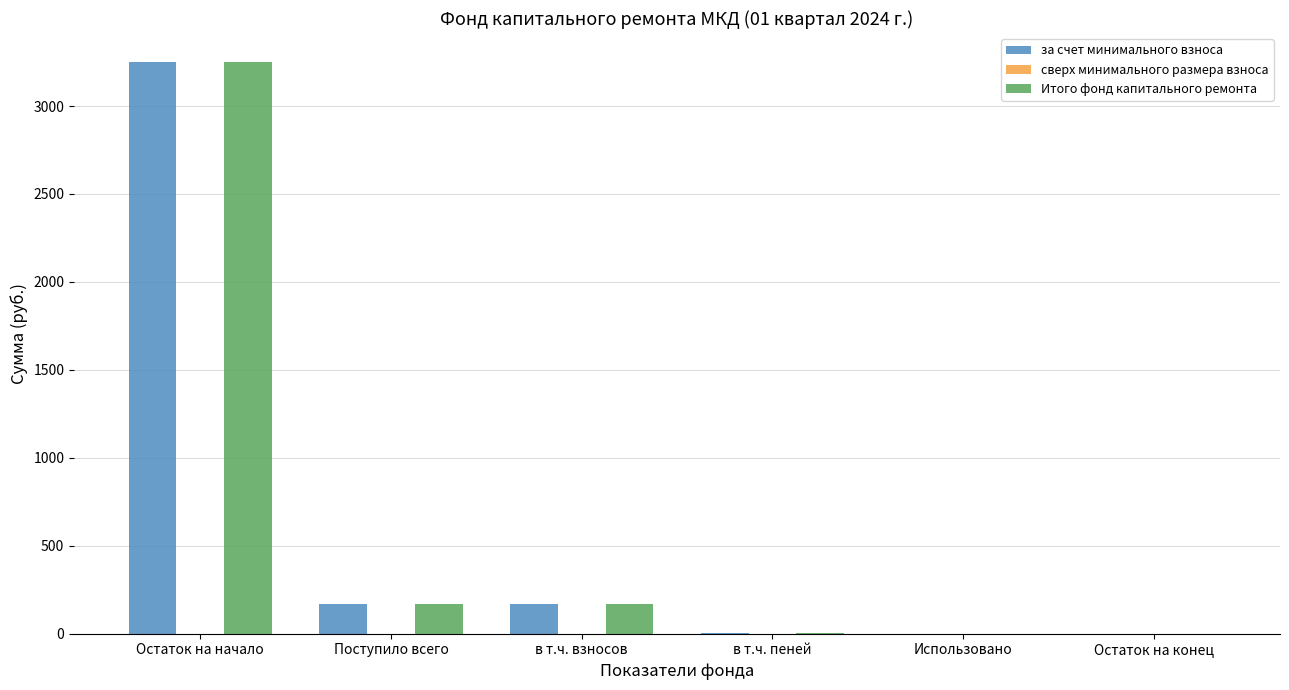

What is the approximate value of Итого фонд капитального ремонта at в т.ч. взносов?

167.1